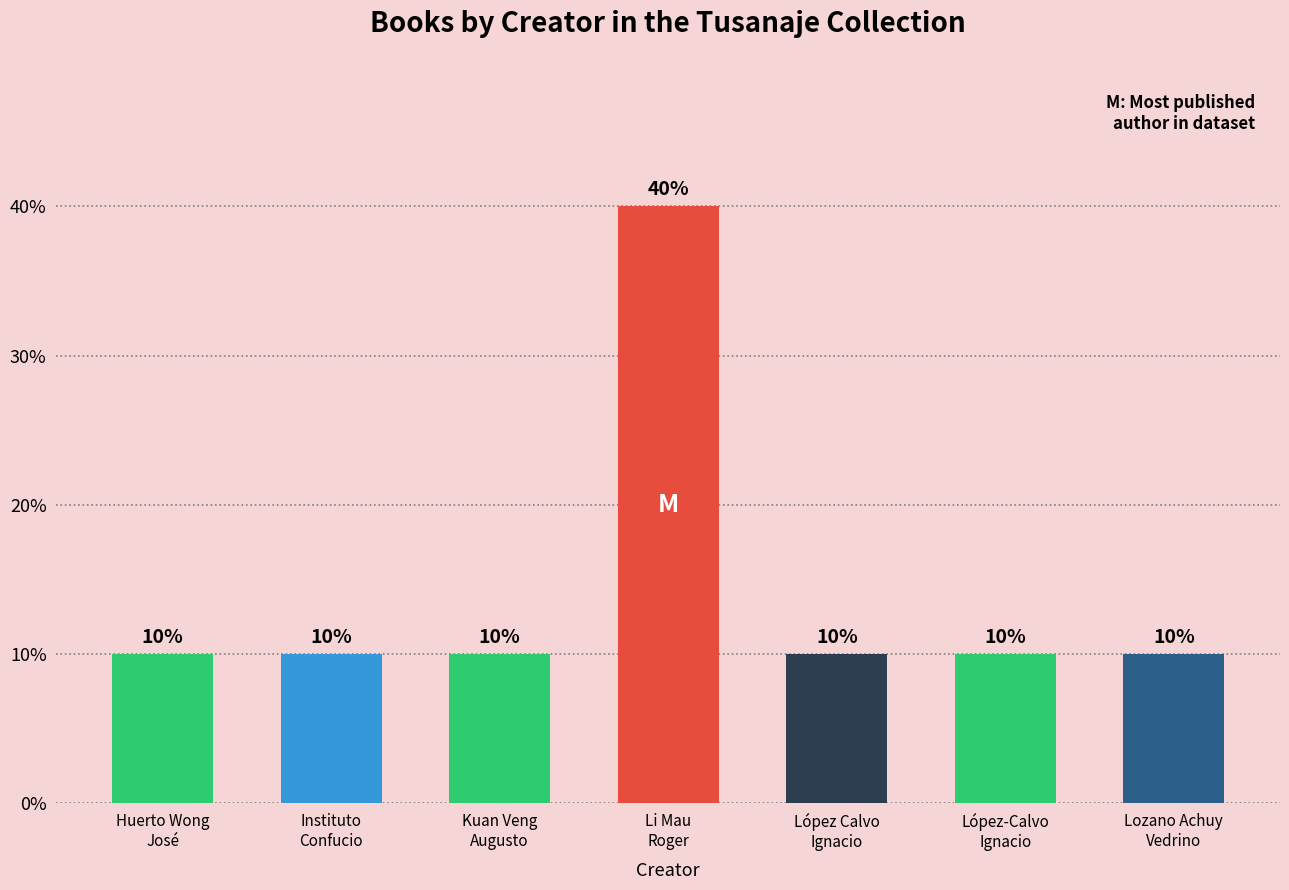

The value at Huerto Wong
José is 1. True or false?

True